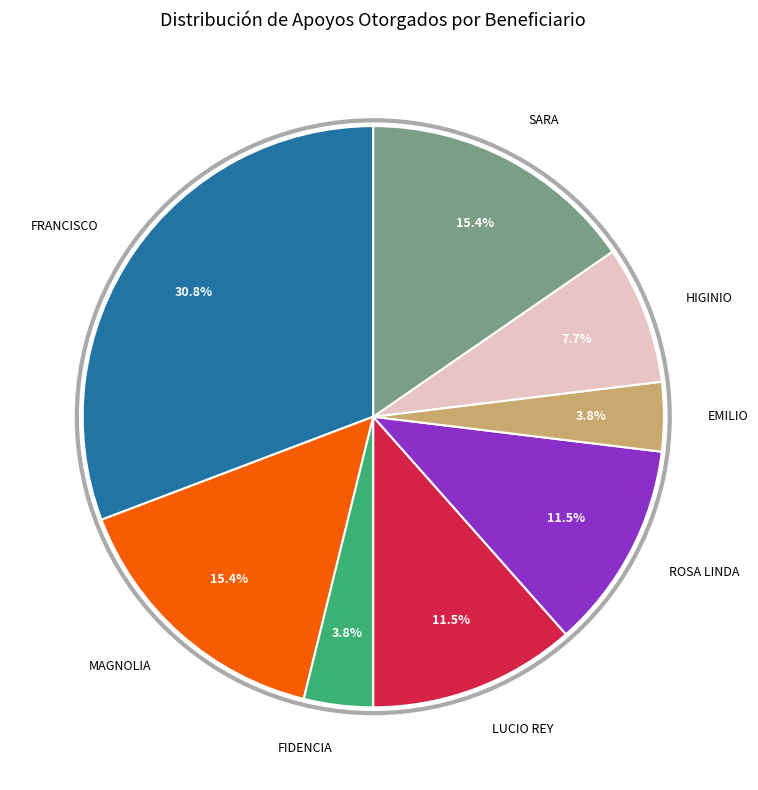

Does any single category account for the majority?

No